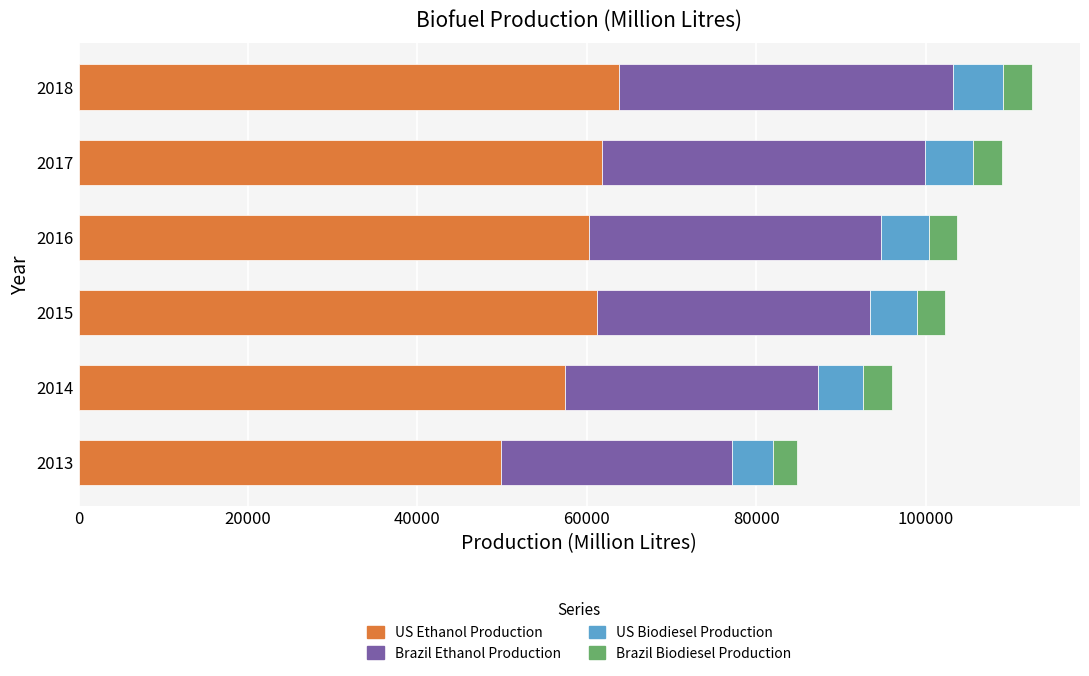

What is the lowest value of the US Ethanol Production series?

49921.6